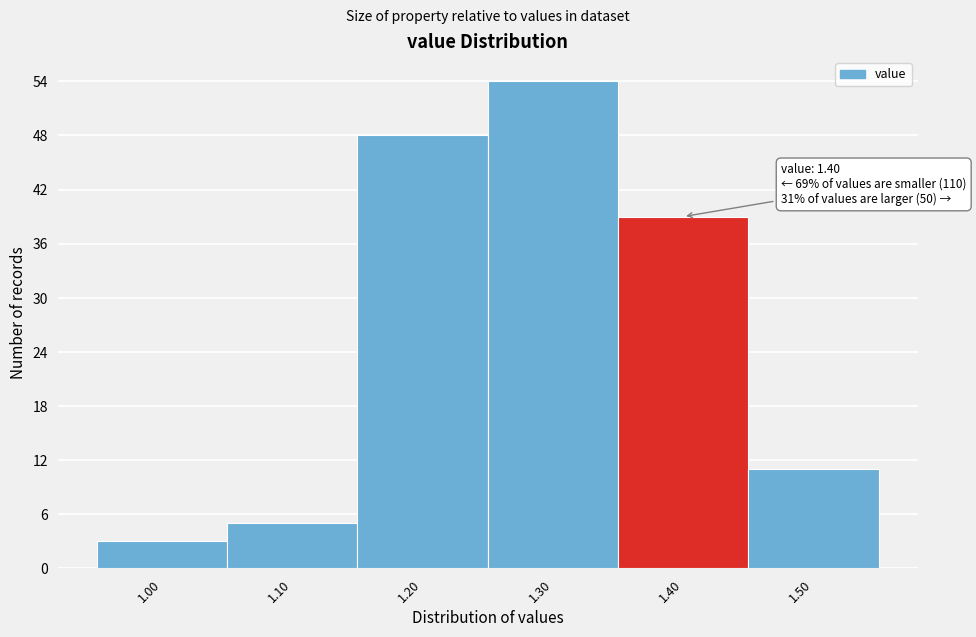

Reading left to right, what are all the values shown in this chart?

3	5	48	54	39	11